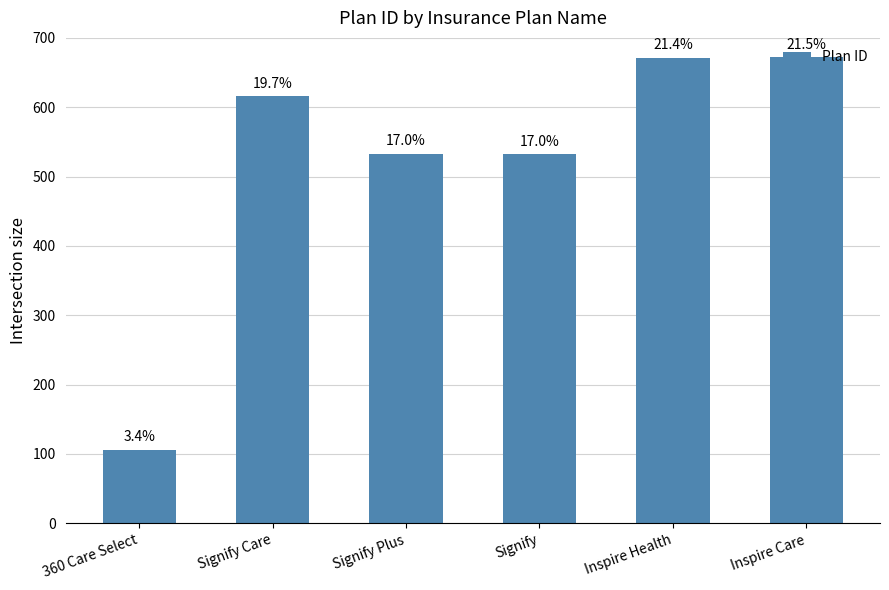

What is the average value?

522